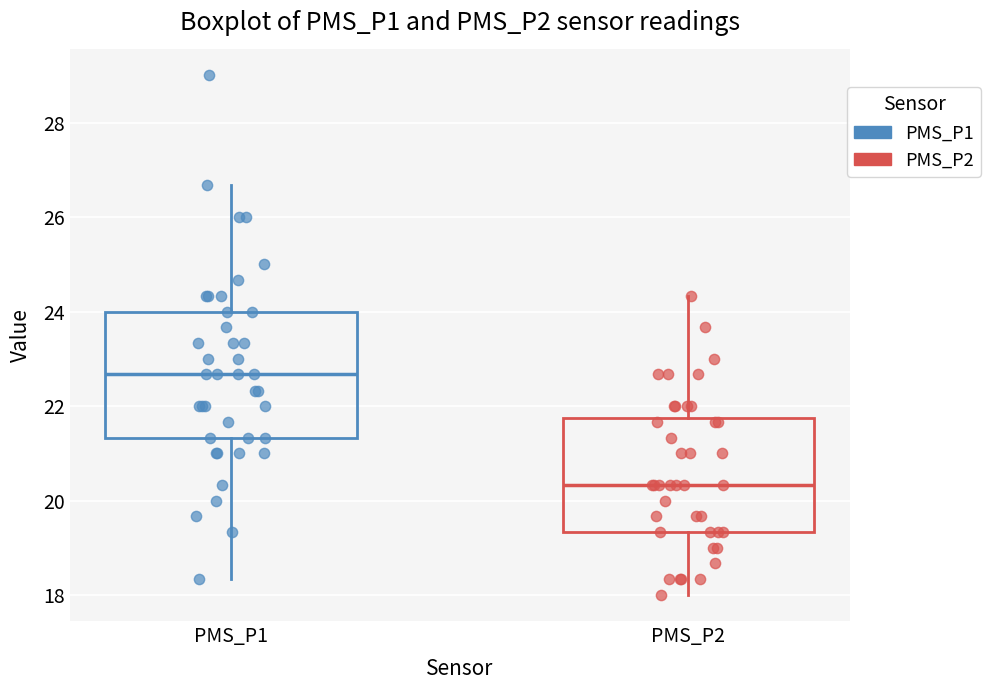

Which box has the highest median line?

PMS_P1